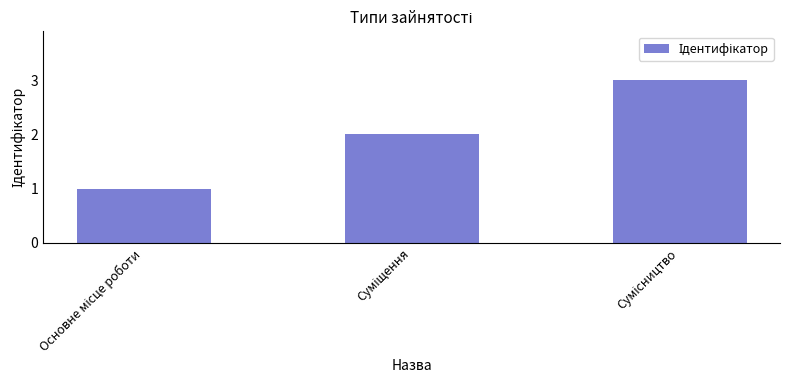

What is the average value?

2